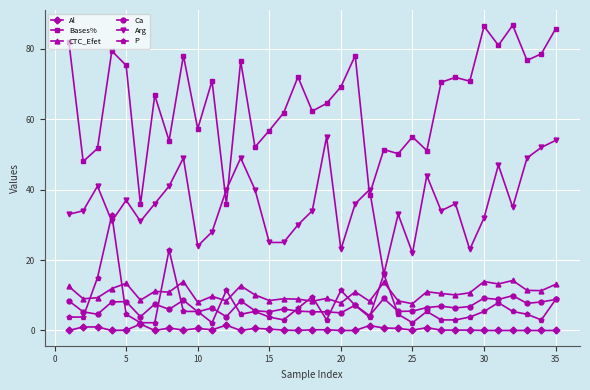

True or false: Ca has more than 0 points higher than both neighbors.

True